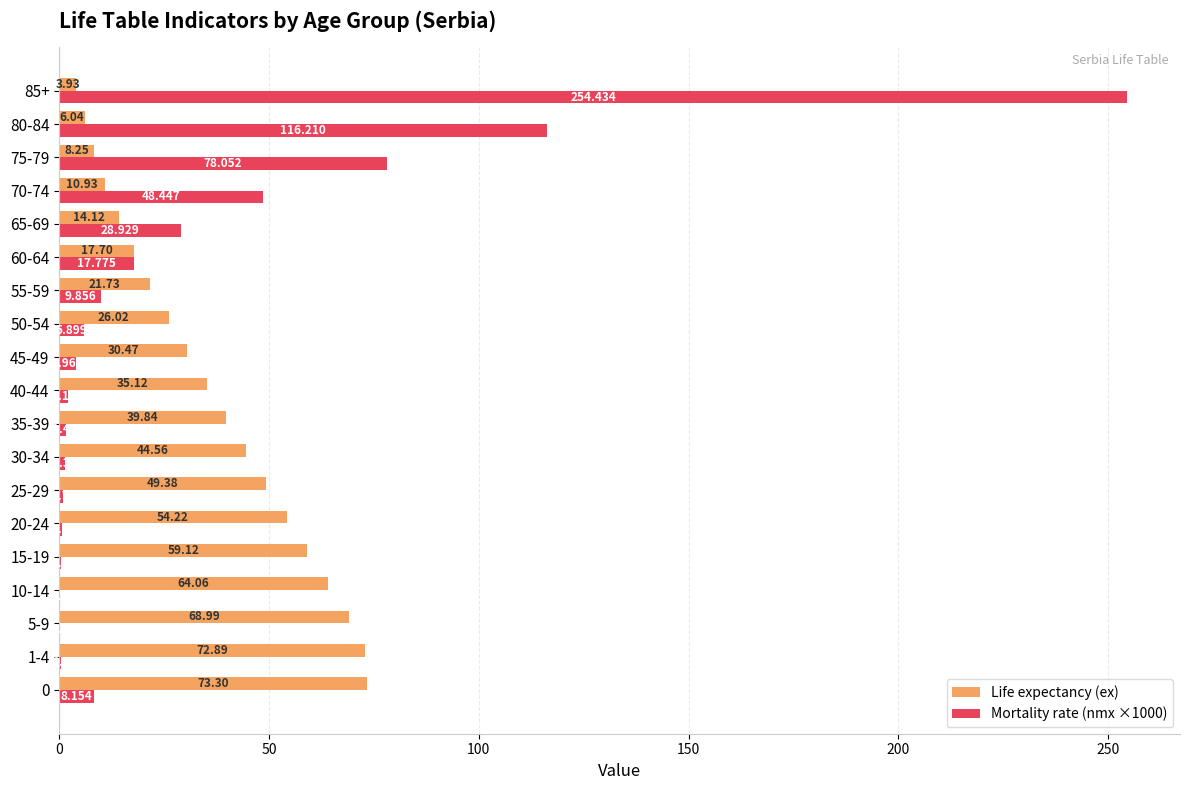

Which series has the largest total across all categories?

Life expectancy (ex)